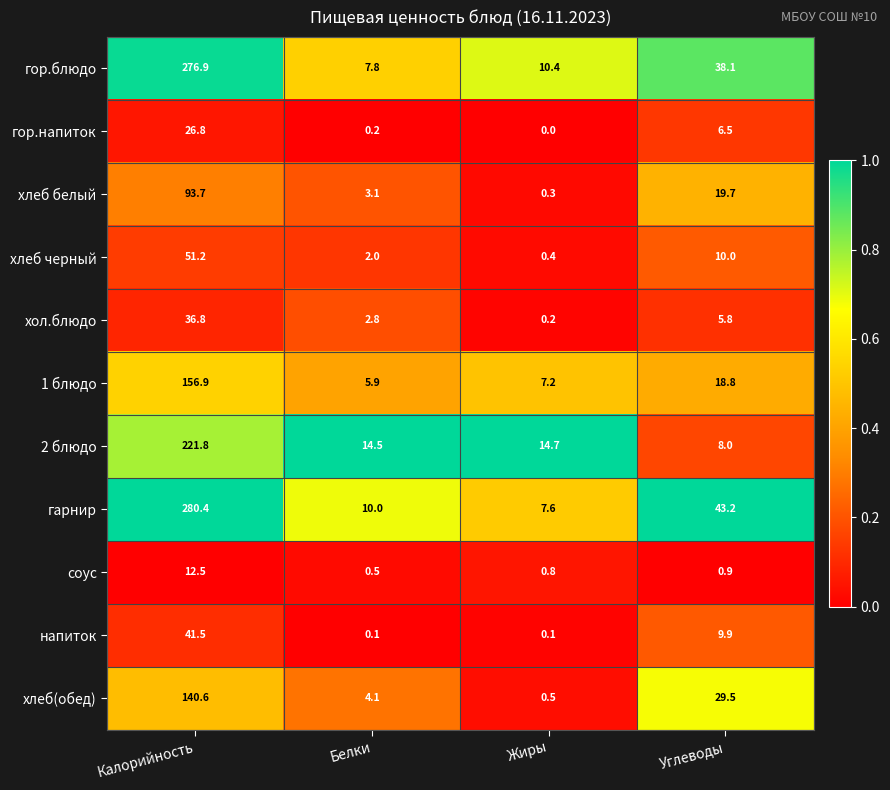

What is the difference between the maximum and minimum values in the хлеб черный series?

50.8